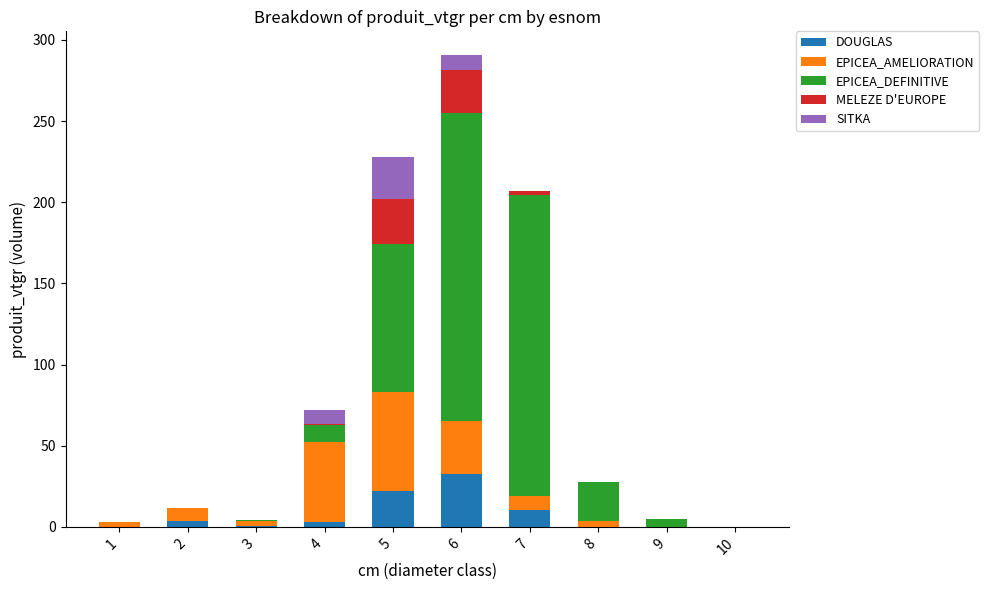

What are all the series names shown in the legend?

DOUGLAS, EPICEA_AMELIORATION, EPICEA_DEFINITIVE, MELEZE D'EUROPE, SITKA